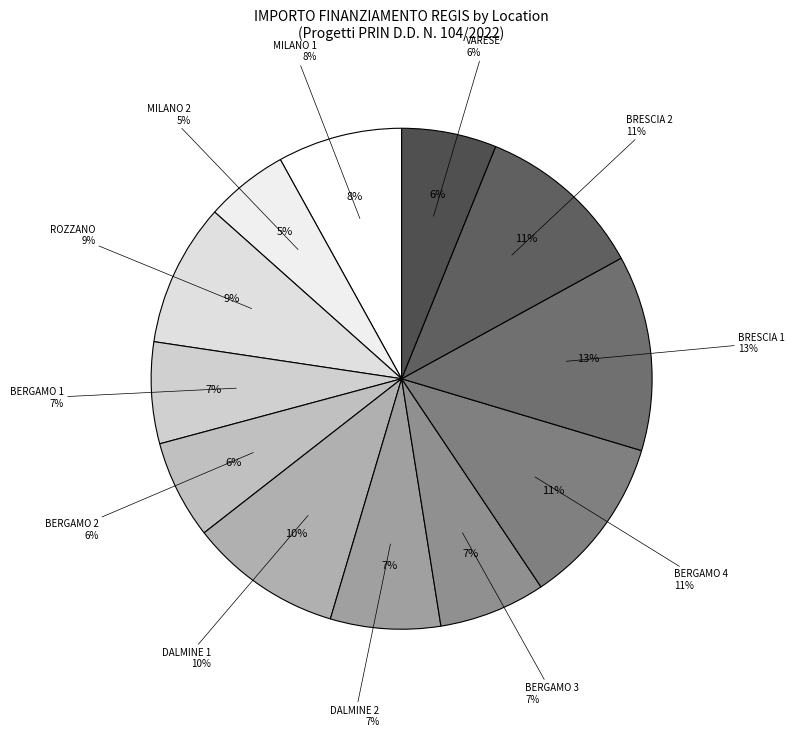

Approximately how many times larger is the value at BRESCIA (D53D23002940001) compared to VARESE (J53D23005330006)?

1.8